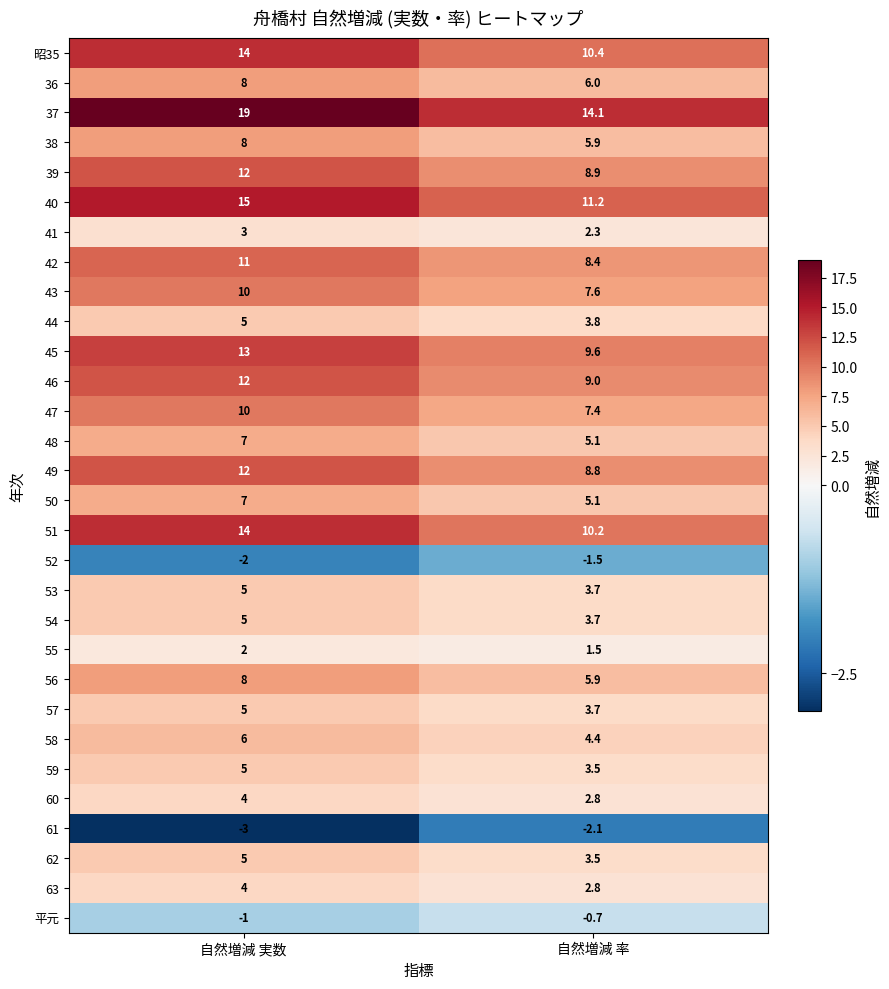

How many data points does each series have?

2